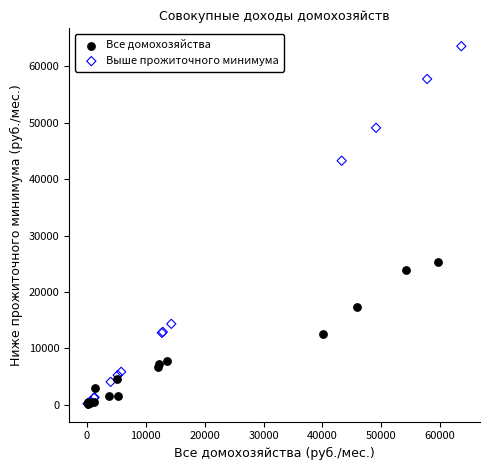

Which series contains the highest Y value?

Выше прожиточного минимума